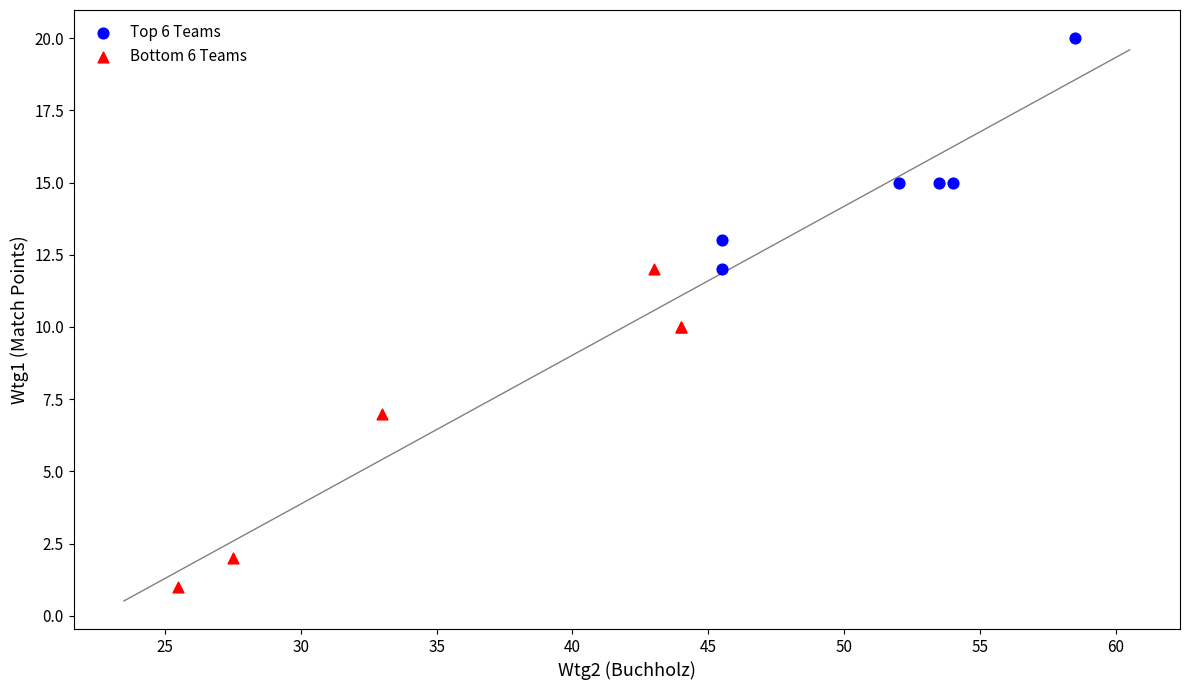

Which series contains the lowest Y value?

Bottom 6 Teams